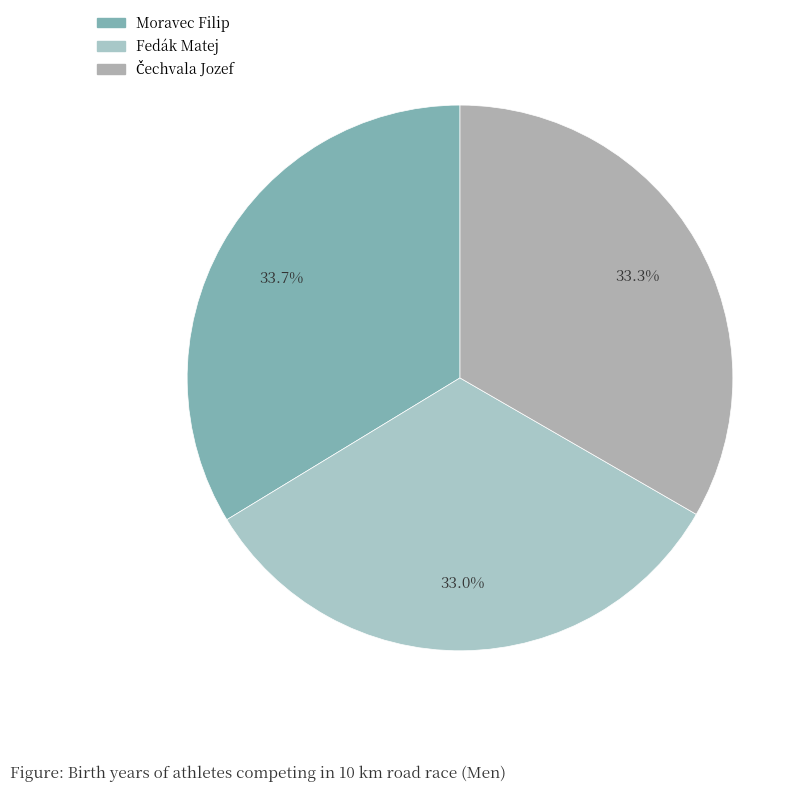

What percentage is NOT represented by Čechvala Jozef?

66.7%